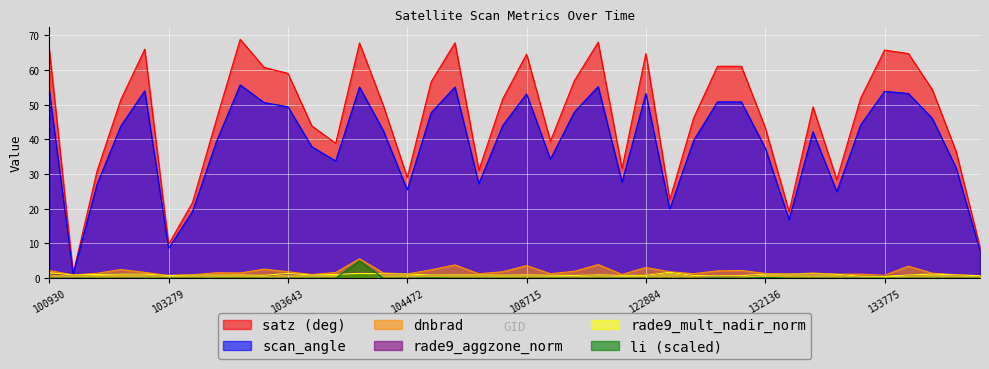

Which series has the largest range (max minus min)?

satz (deg)